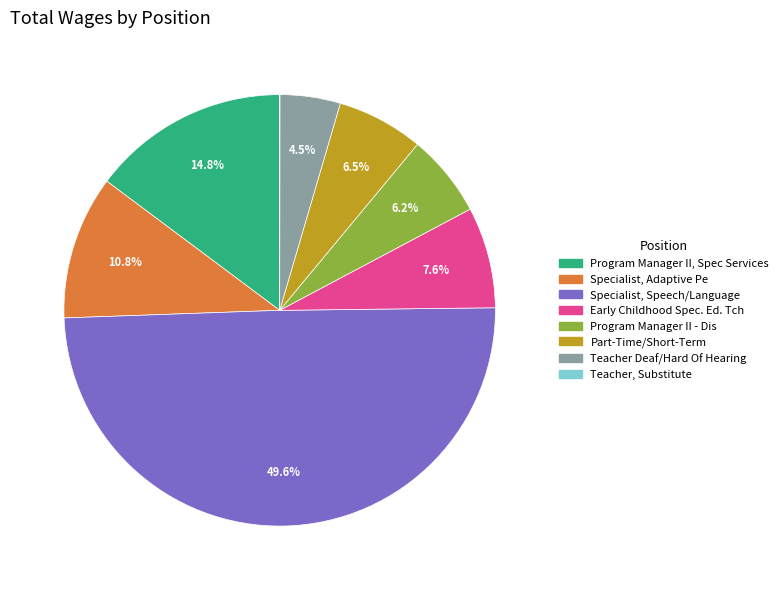

Which slice is the largest?

Specialist, Speech/Language